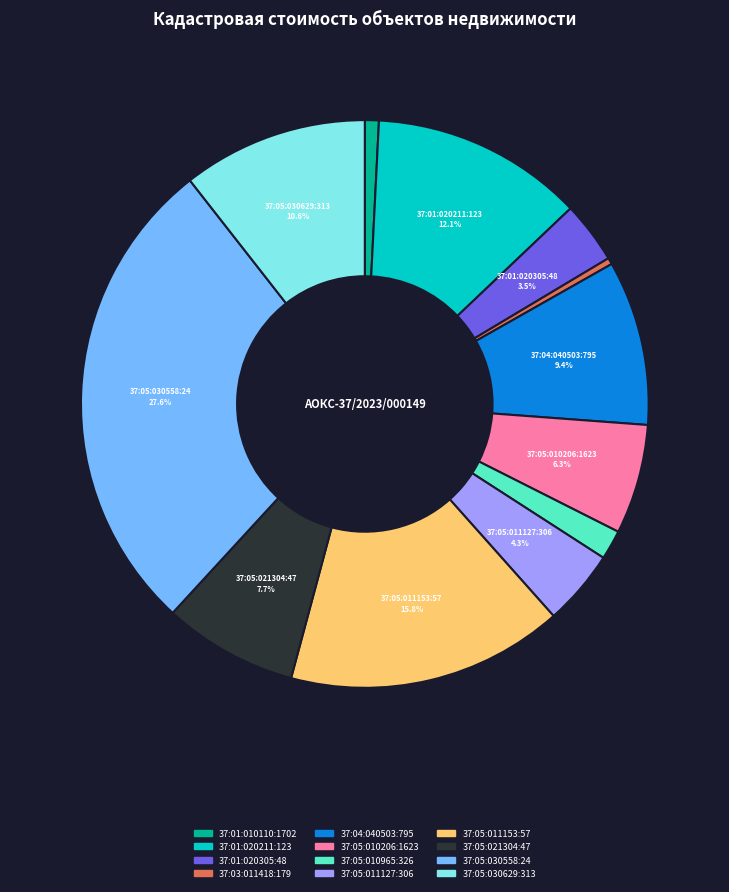

To the nearest percent, what is the difference between the 37:05:011153:57 and 37:05:030558:24 slice percentages?

12%